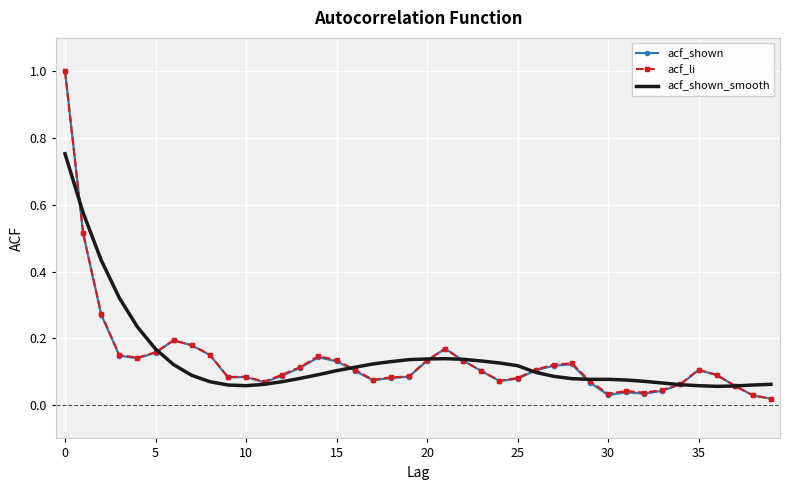

At which category does the chart reach its minimum across all series?

39